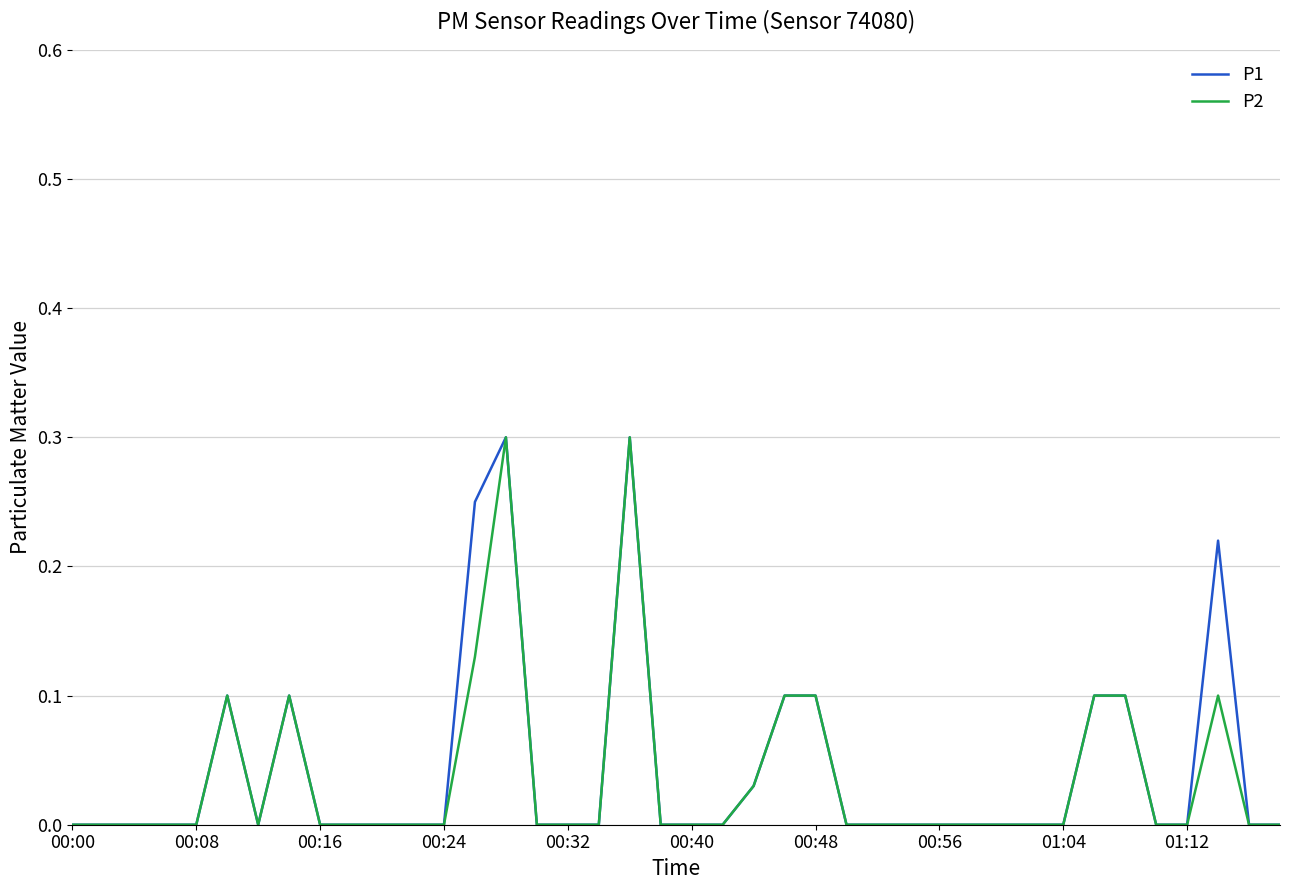

What is the maximum value for P1?

0.3